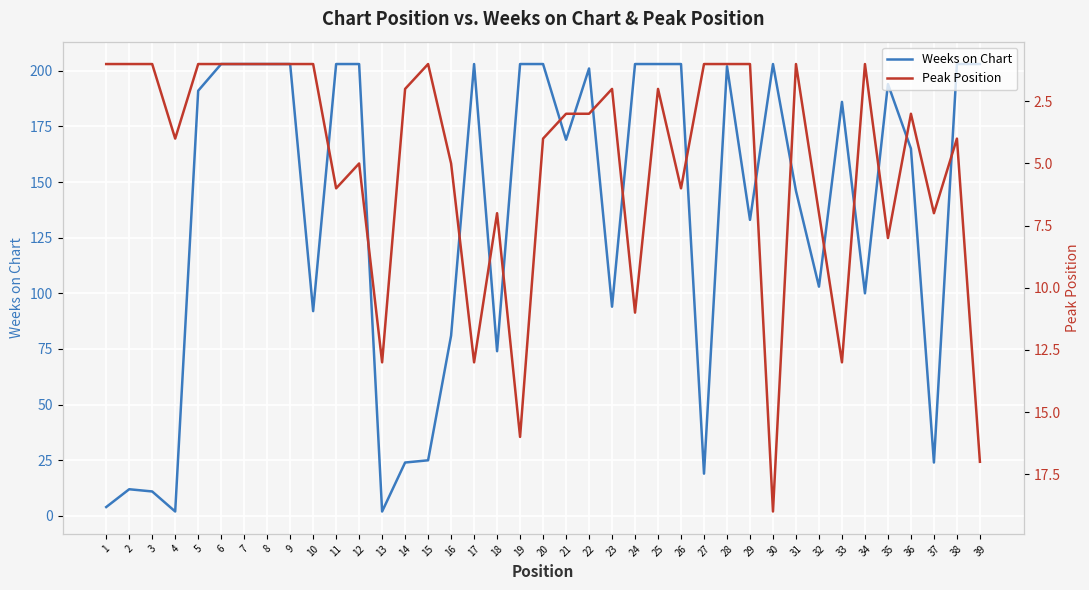

At how many categories does at least one series exceed 19?

33